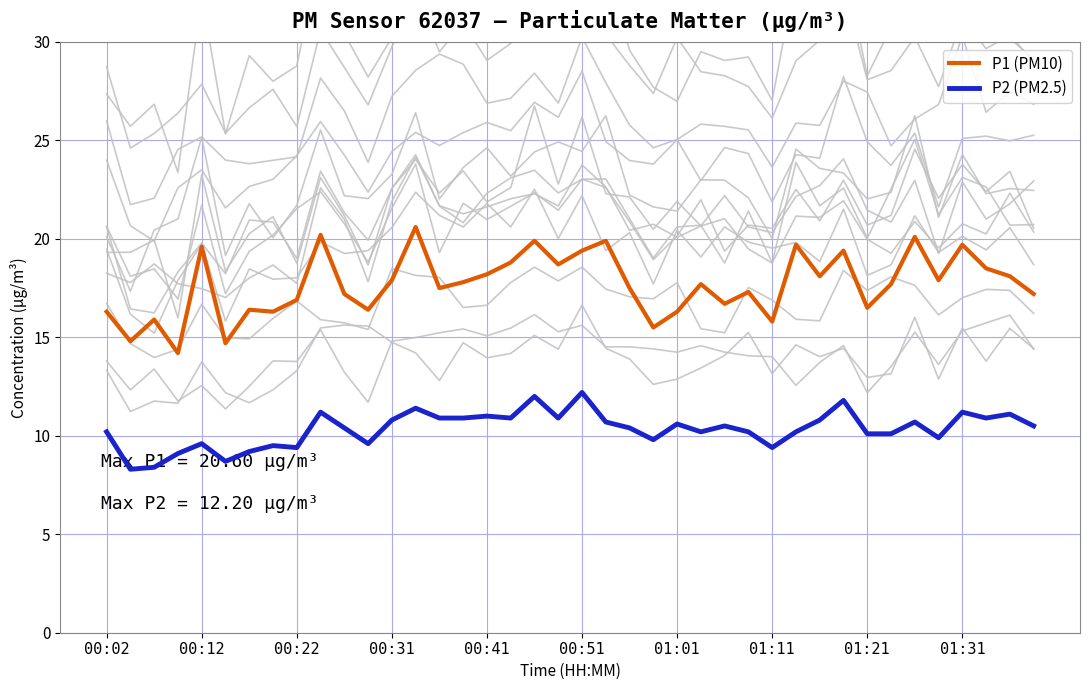

What is the highest value of the P2 (PM2.5) series?

12.2